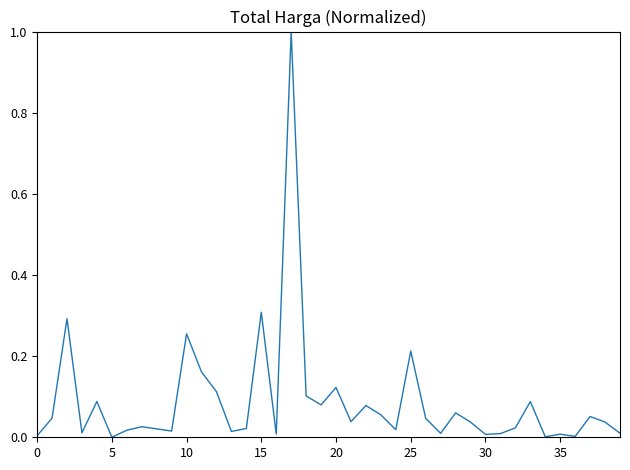

How many lines are shown in the chart?

1